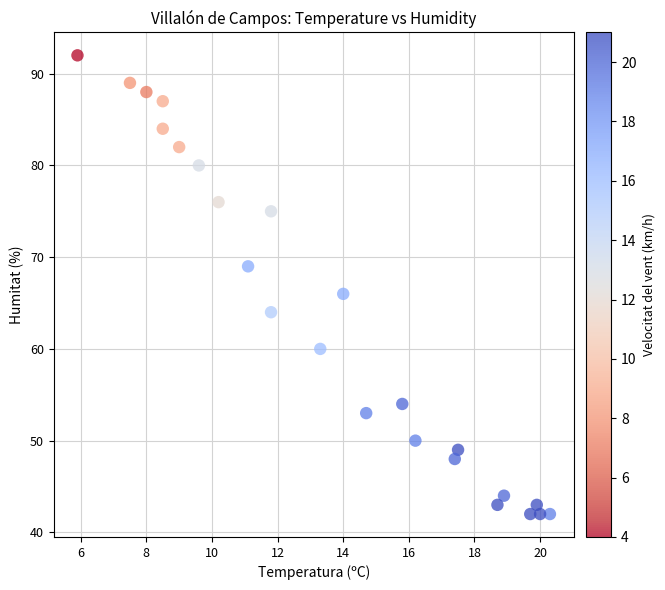

What is the range of Y values (max minus min)?

50